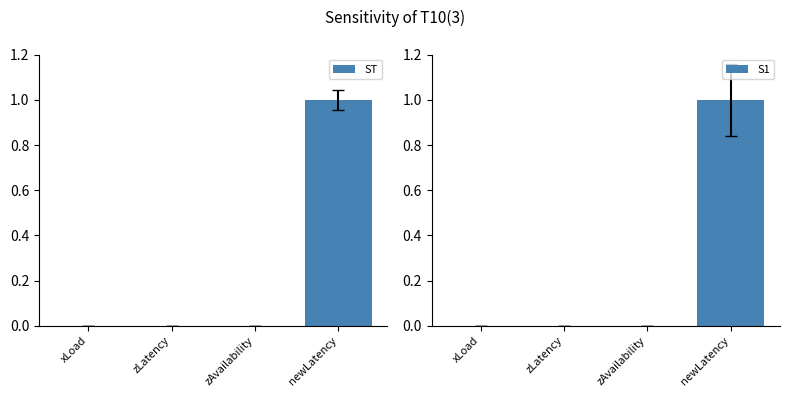

What is the label of the 4th bar from the left?

newLatency